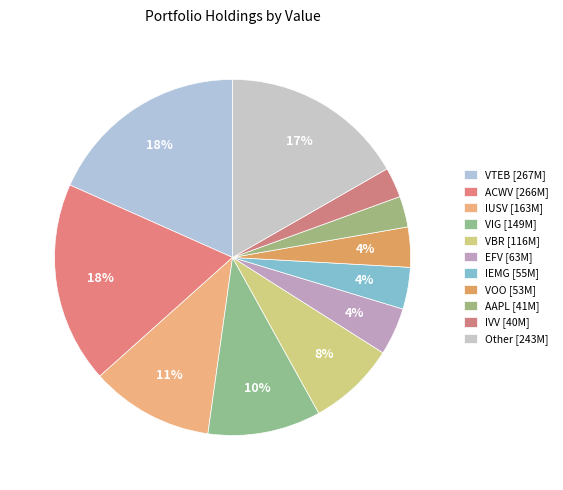

Combined, do EFV and VBR account for over 50%?

No